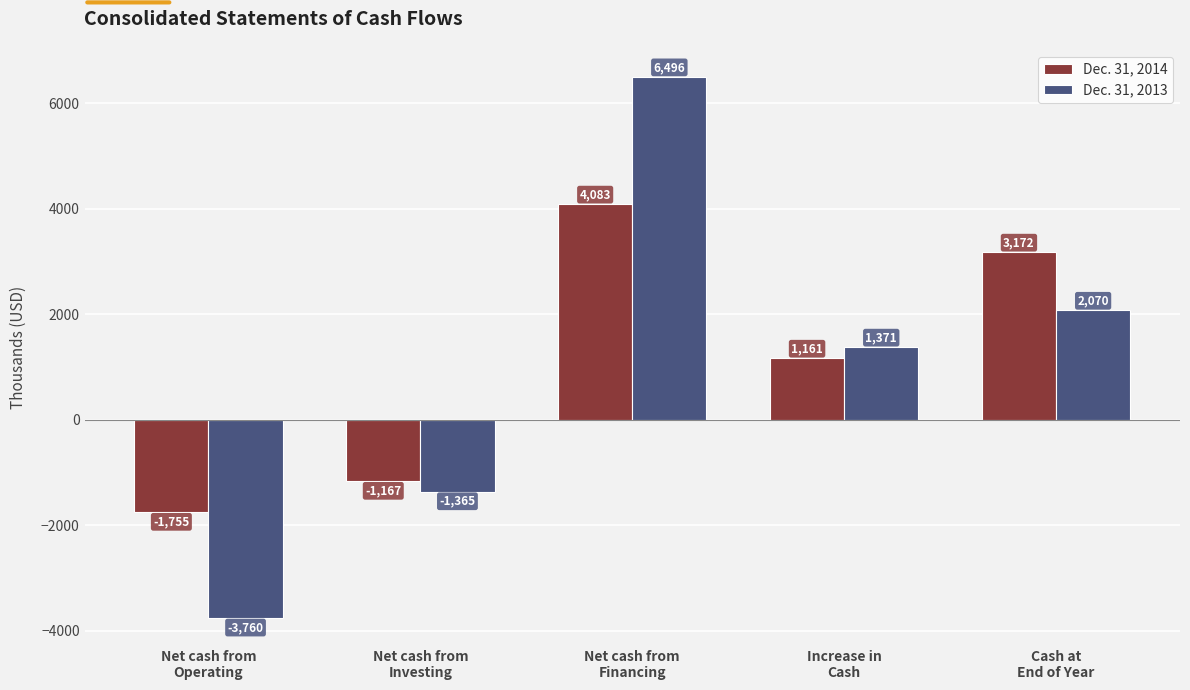

What is the smallest value displayed?

-3760